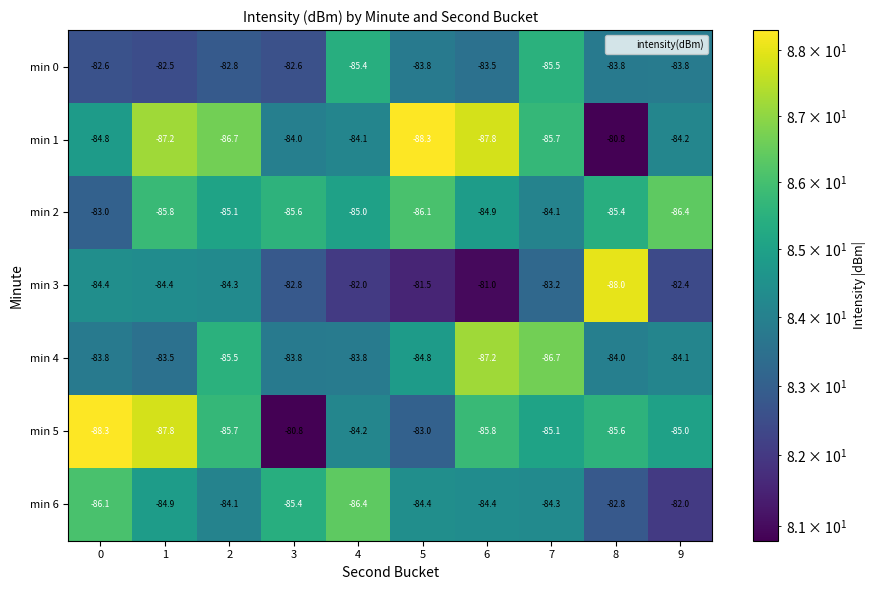

Count the number of data series in this chart.

7